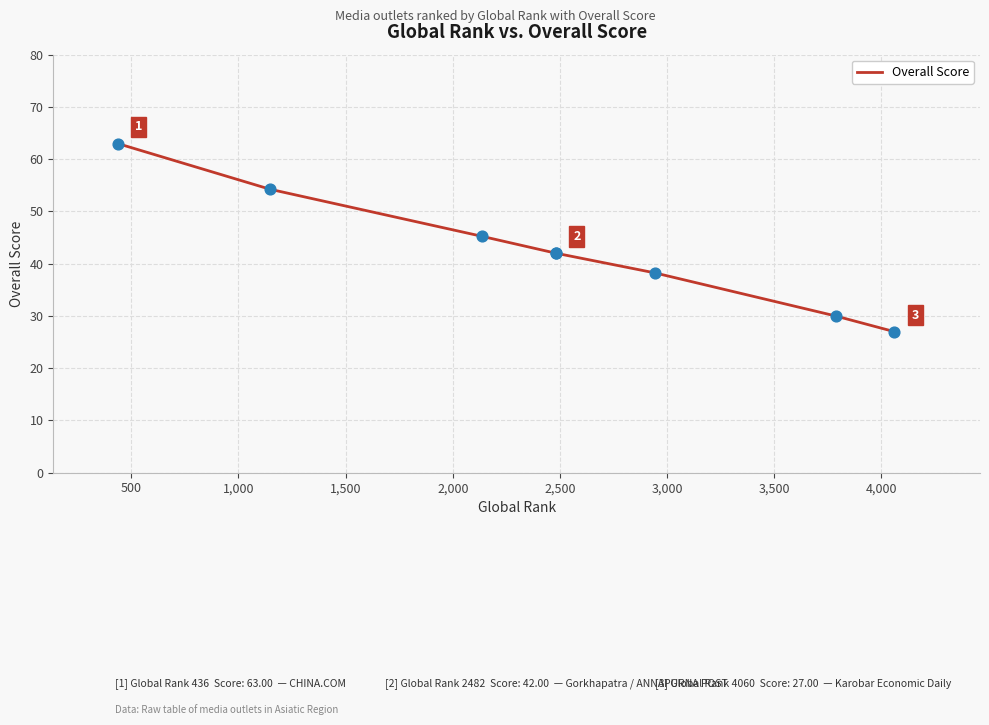

Which has a higher value, 3,500 or 3,000?

3,000